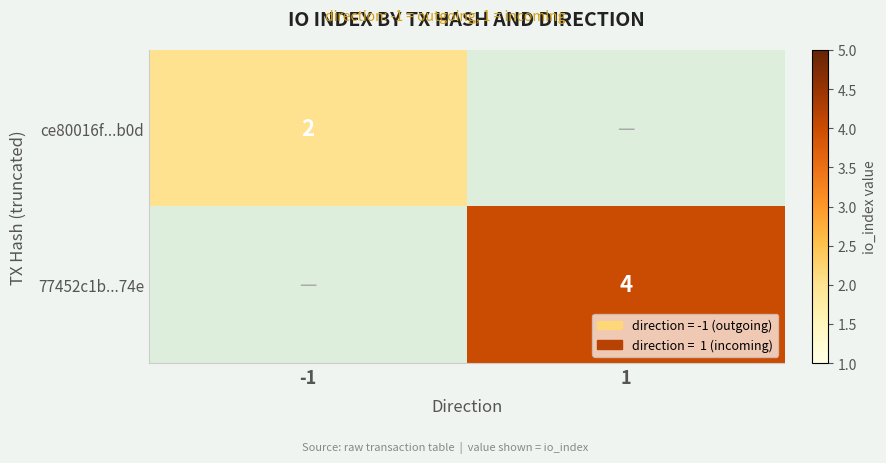

The ce80016f...b0d series shows 3 at -1. True or false?

False